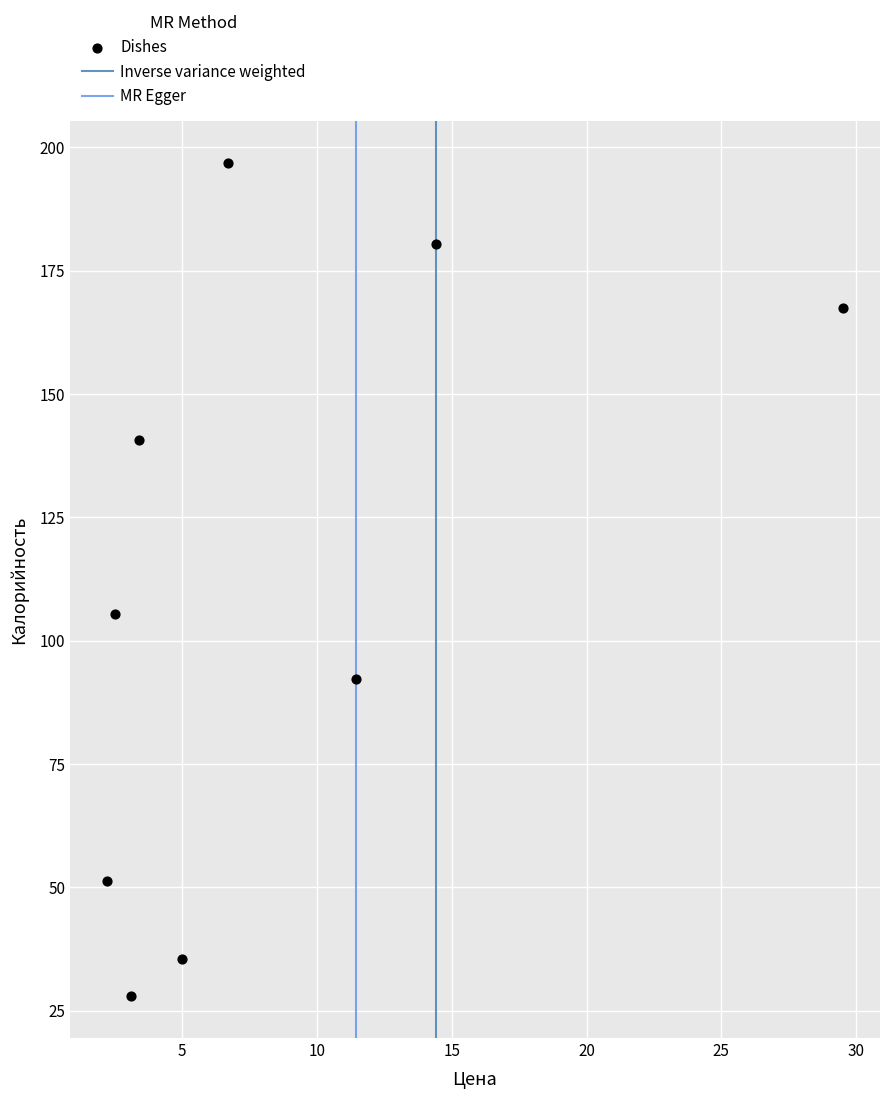

What is the range of X values (max minus min)?

27.3